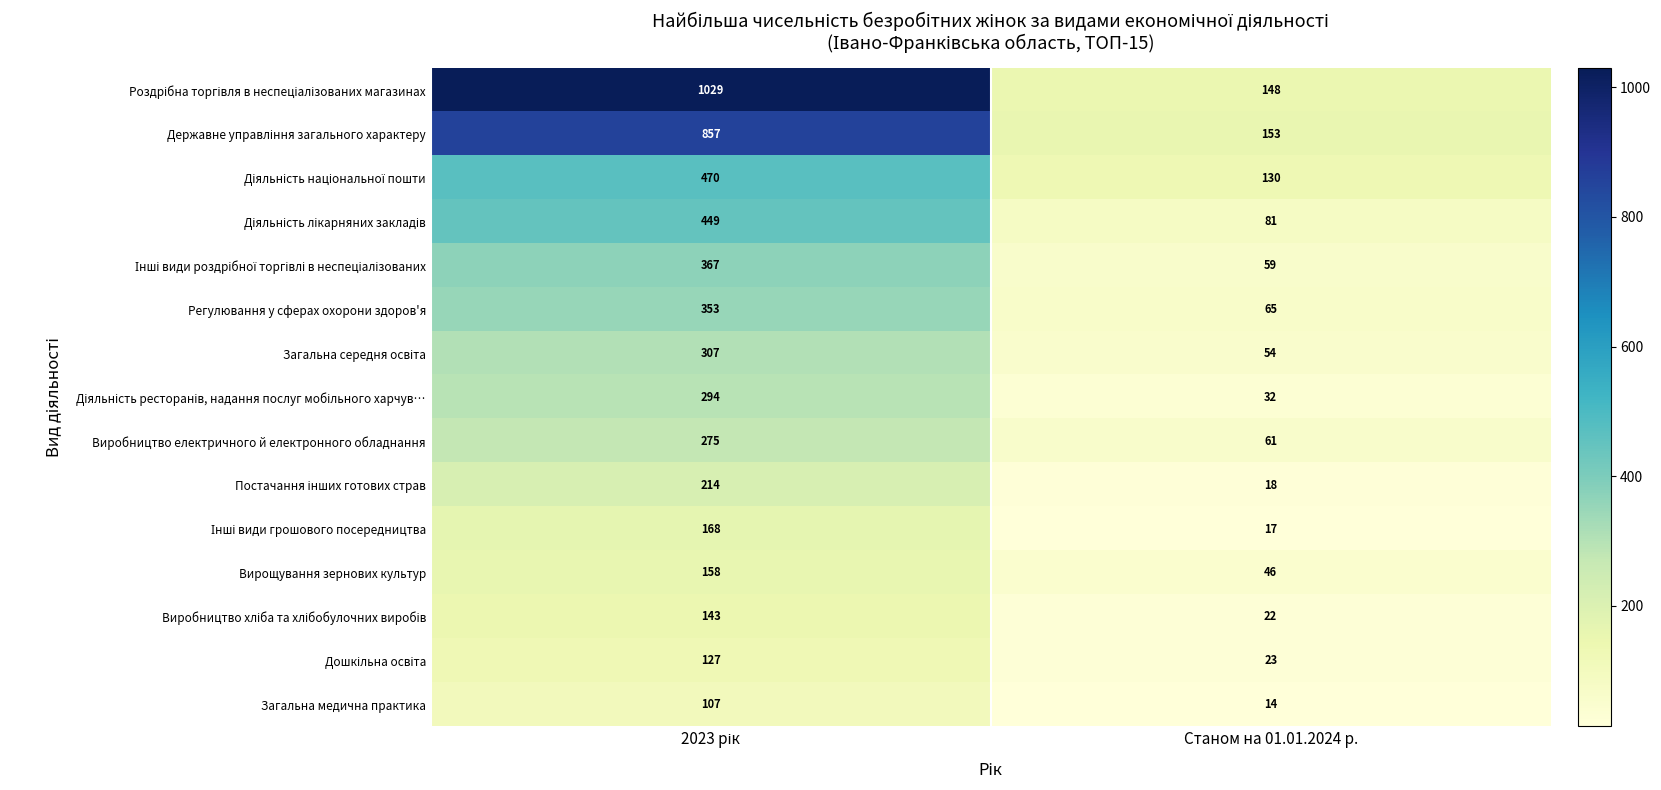

At how many categories does at least one series exceed 101?

2